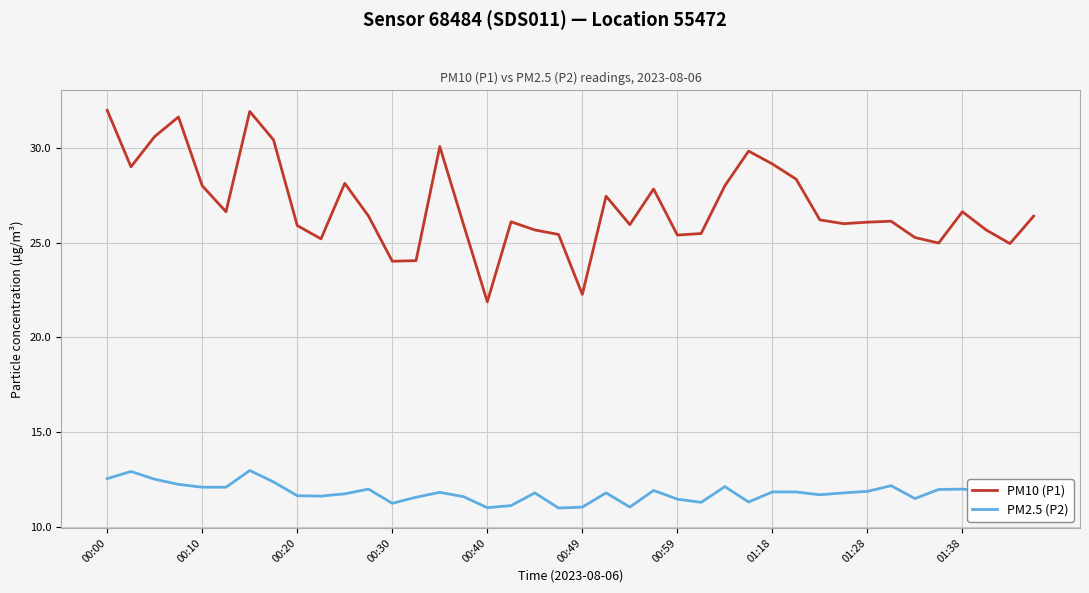

True or false: PM10 (P1) and PM2.5 (P2) cross at least once.

False